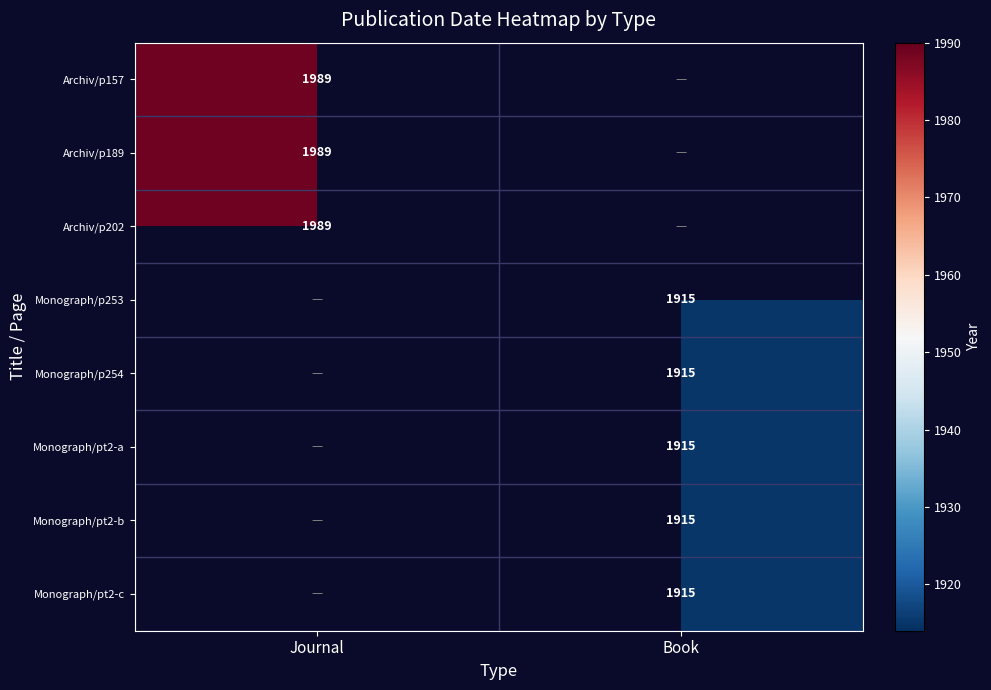

How many series are shown in this chart?

8